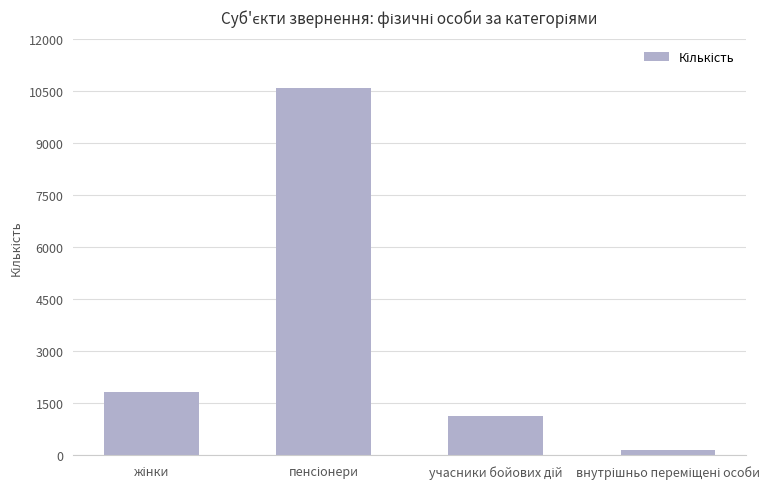

What is the greatest value displayed?

10586